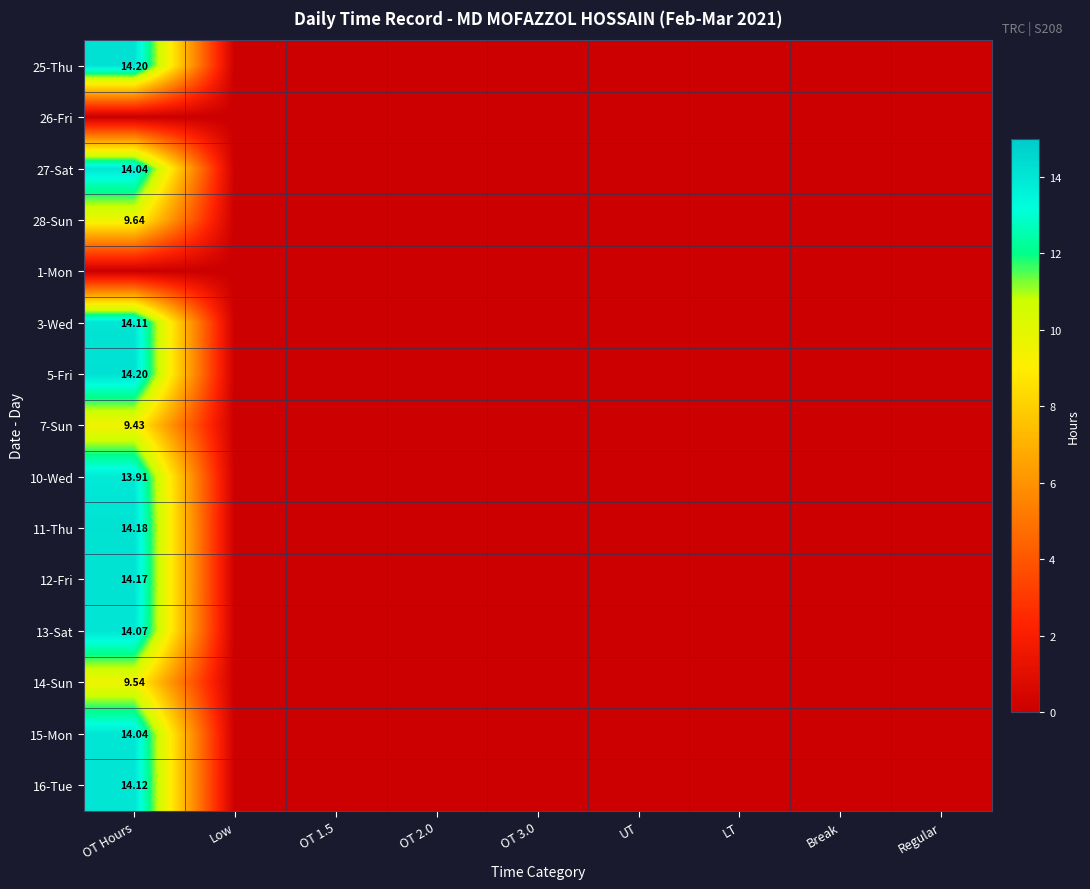

How many data points in 5-Fri are above 0?

1